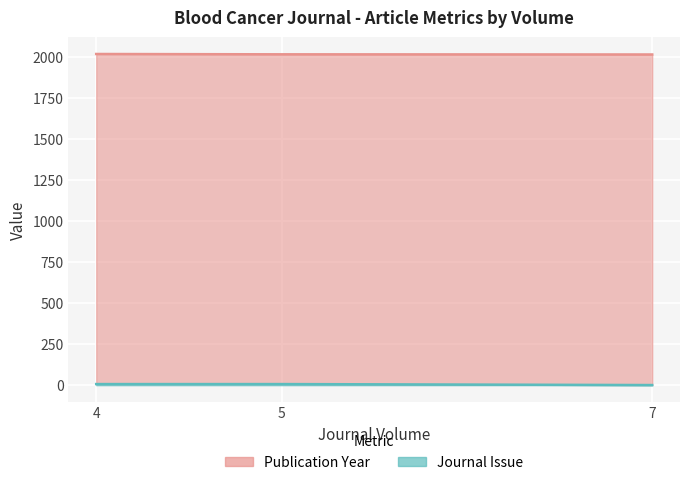

Reading right to left, list all the values displayed in this chart.

Publication Year: 7=2014	5=2015	4=2017
Journal Issue: 7=1	5=7	4=7